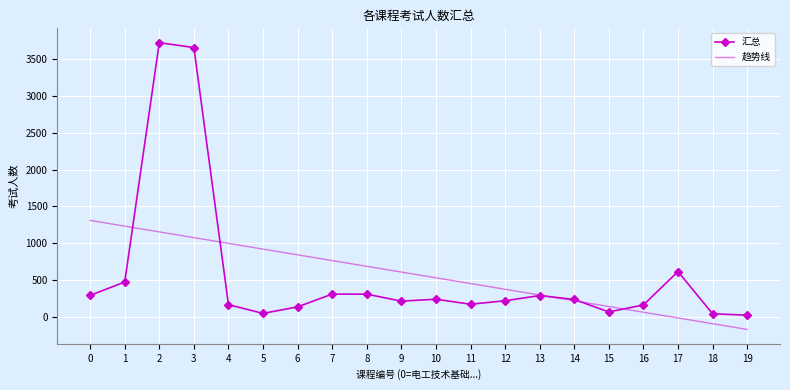

Which series has the largest range (max minus min)?

汇总